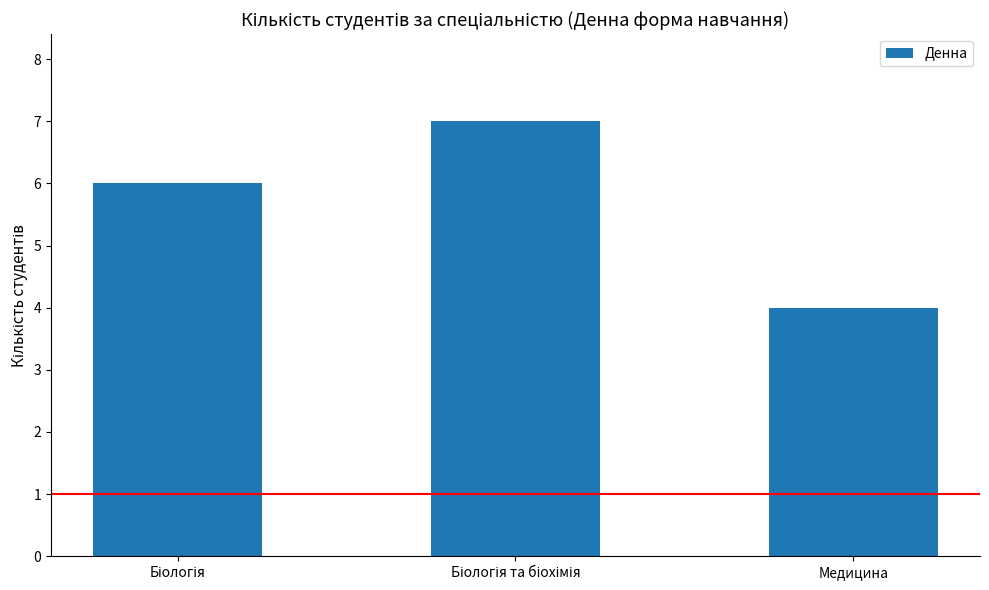

True or false: the data shows 3 at Медицина.

False